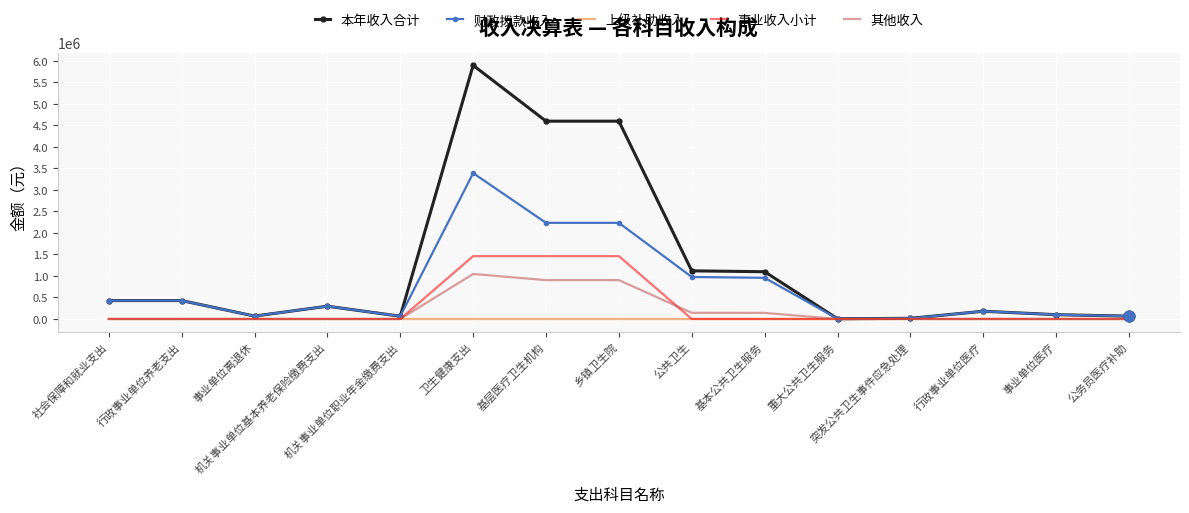

Which series has the widest spread of values?

本年收入合计